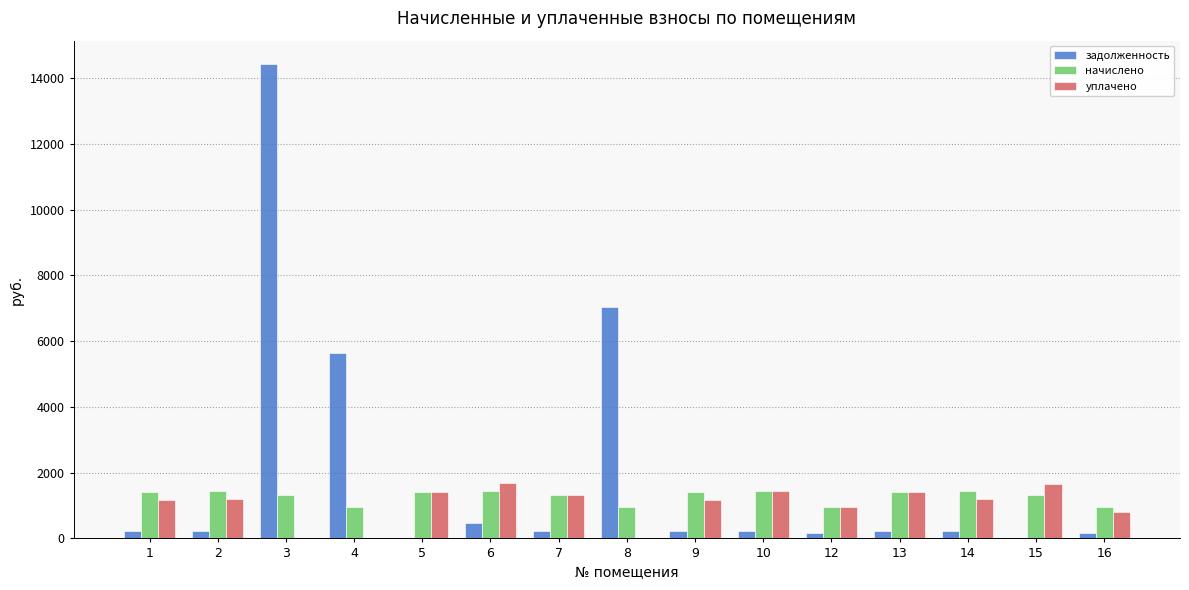

True or false: уплачено has a value of 1326.1 at 7.

True